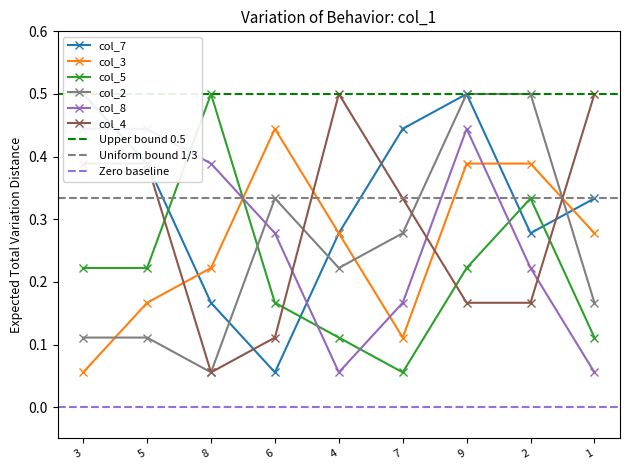

How many interior local peaks does the col_2 series have?

1